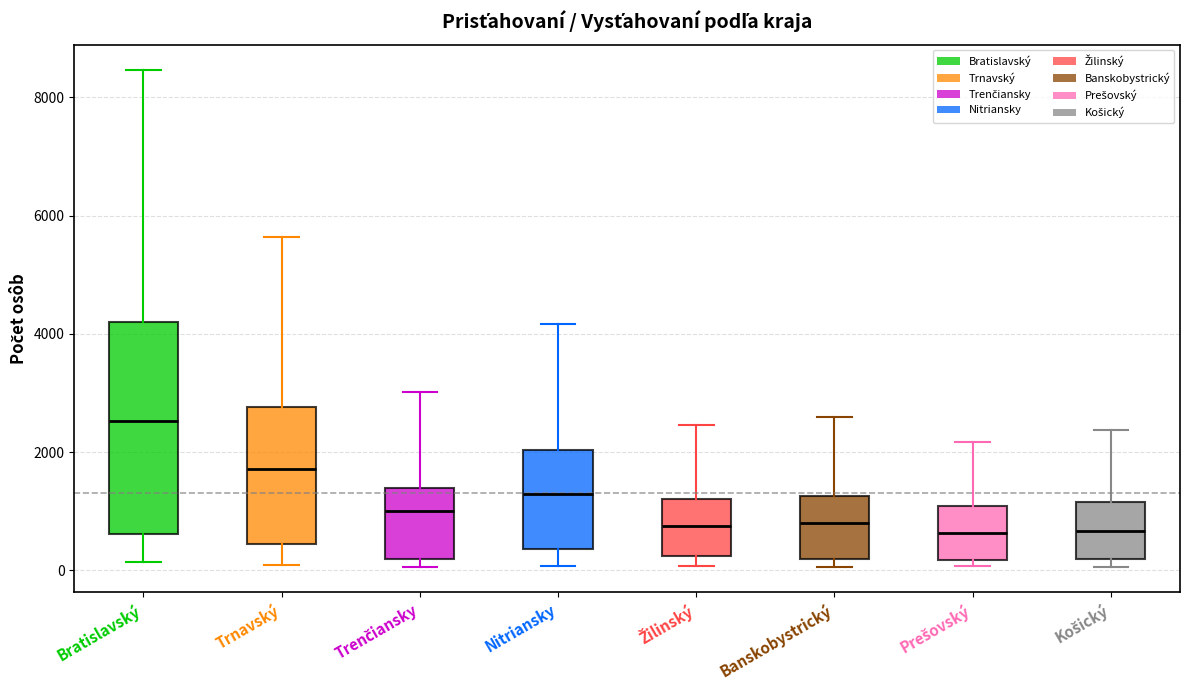

Which box is the tallest, from its lower edge to its upper edge?

Bratislavský